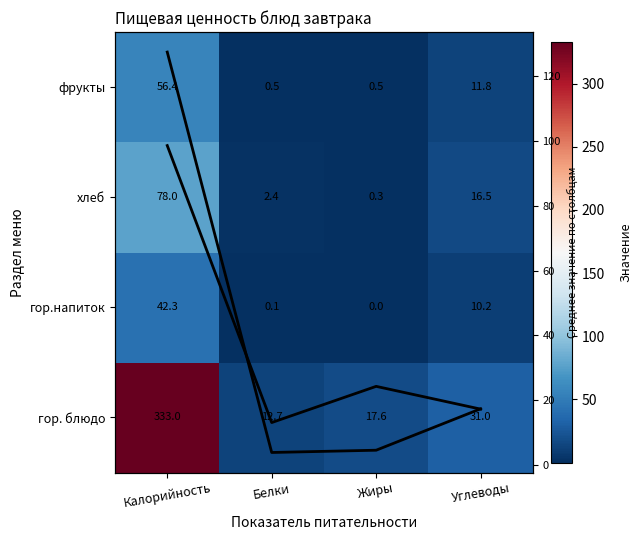

What is the difference between the Среднее по строке values at Калорийность and Белки?

85.4